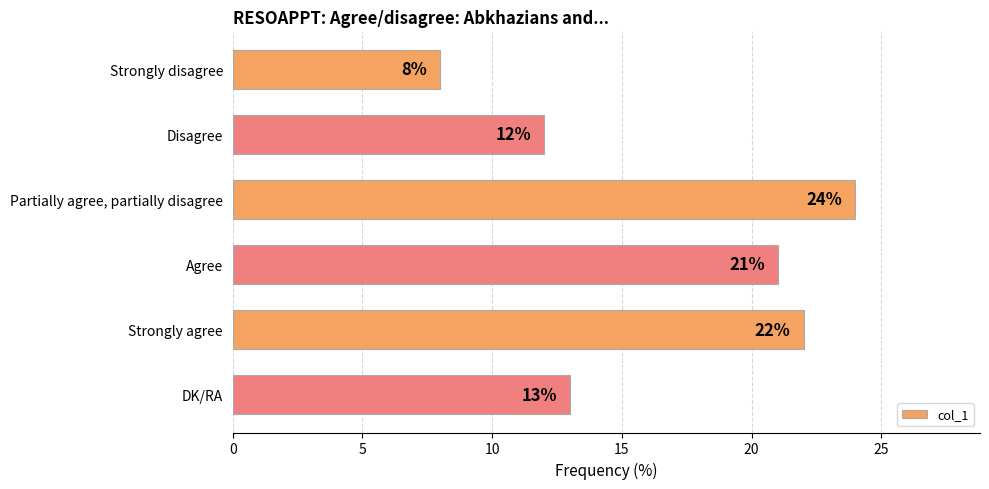

List the labels in order of value, largest first.

Partially agree, partially disagree, Strongly agree, Agree, DK/RA, Disagree, Strongly disagree